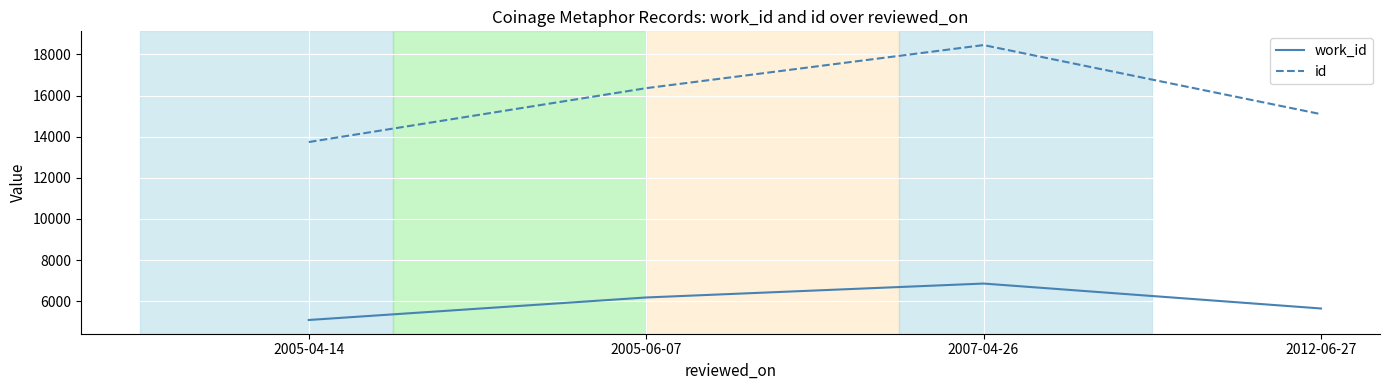

What is the greatest value displayed?

18454